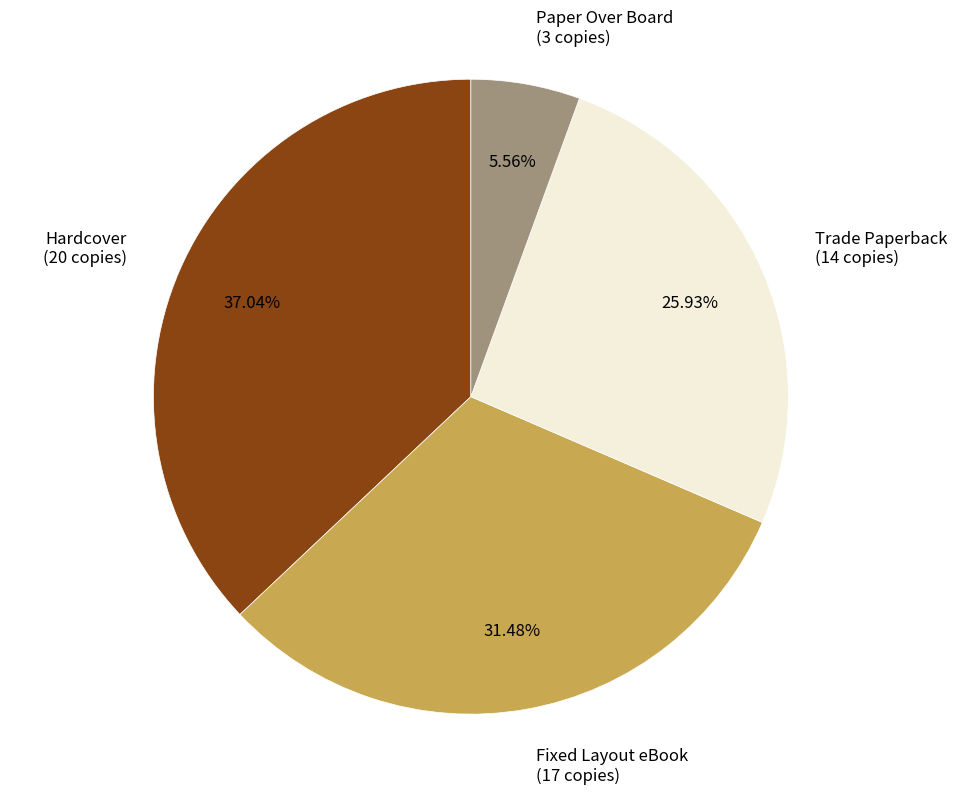

Is it true that Paper Over Board is 6% of the pie?

True